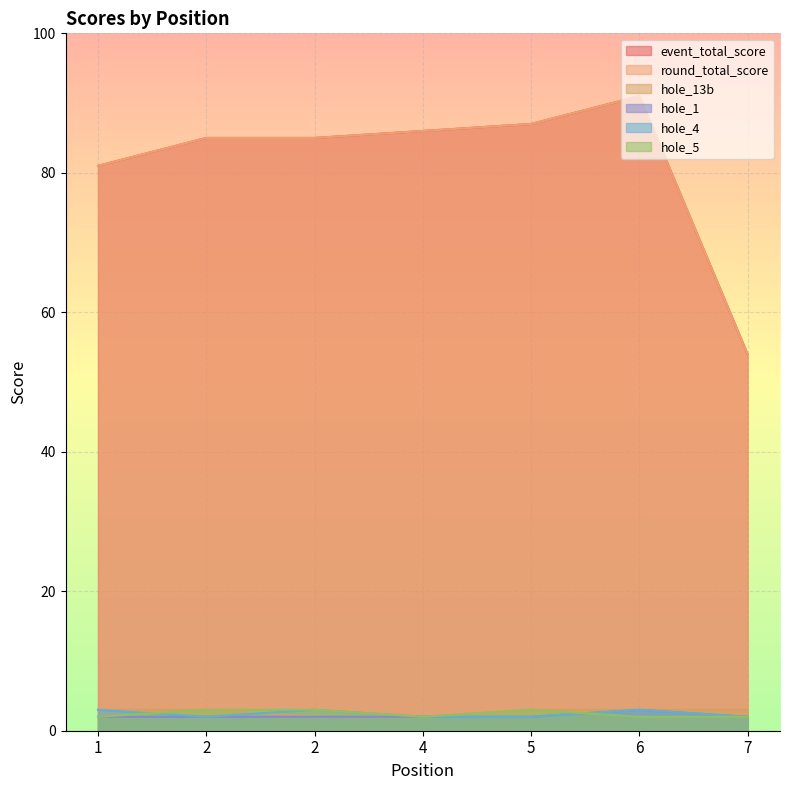

True or false: hole_4 has more than 1 interior local peaks.

True